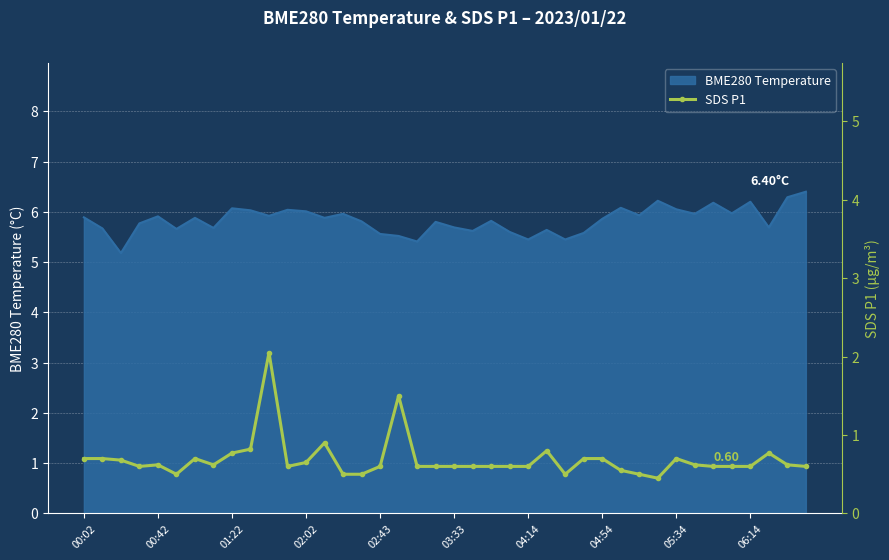

What is the difference between the maximum and second lowest values?

1.5